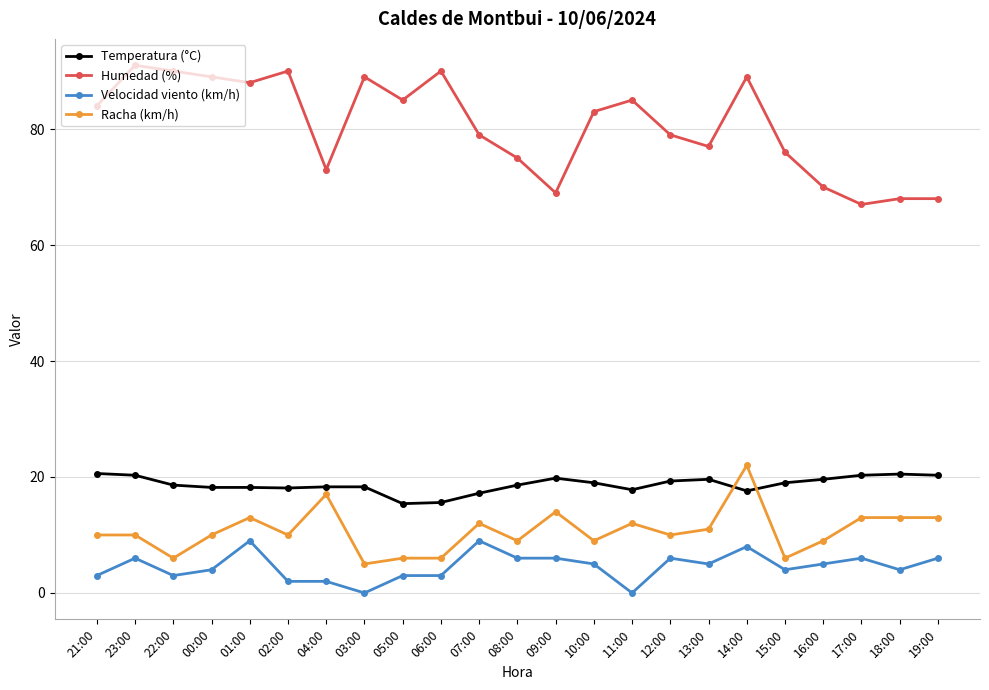

True or false: Racha (km/h) and Humedad (%) cross at least once.

False